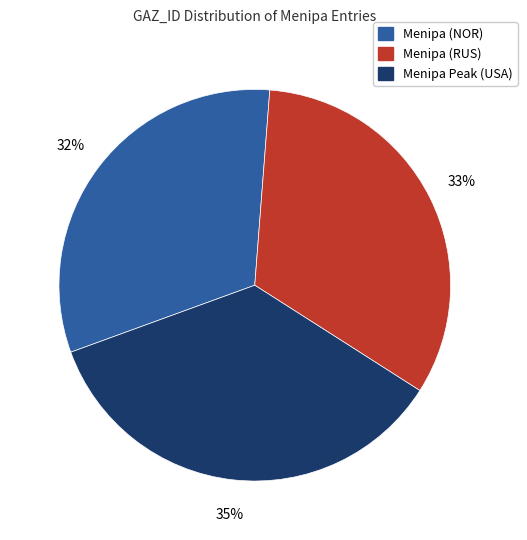

Is Menipa (RUS) the majority of the pie?

No